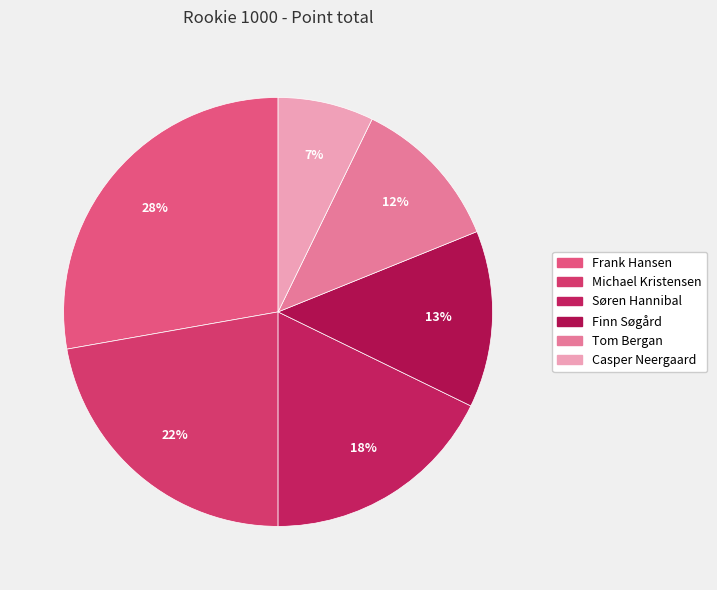

Count the number of slices in the pie.

6